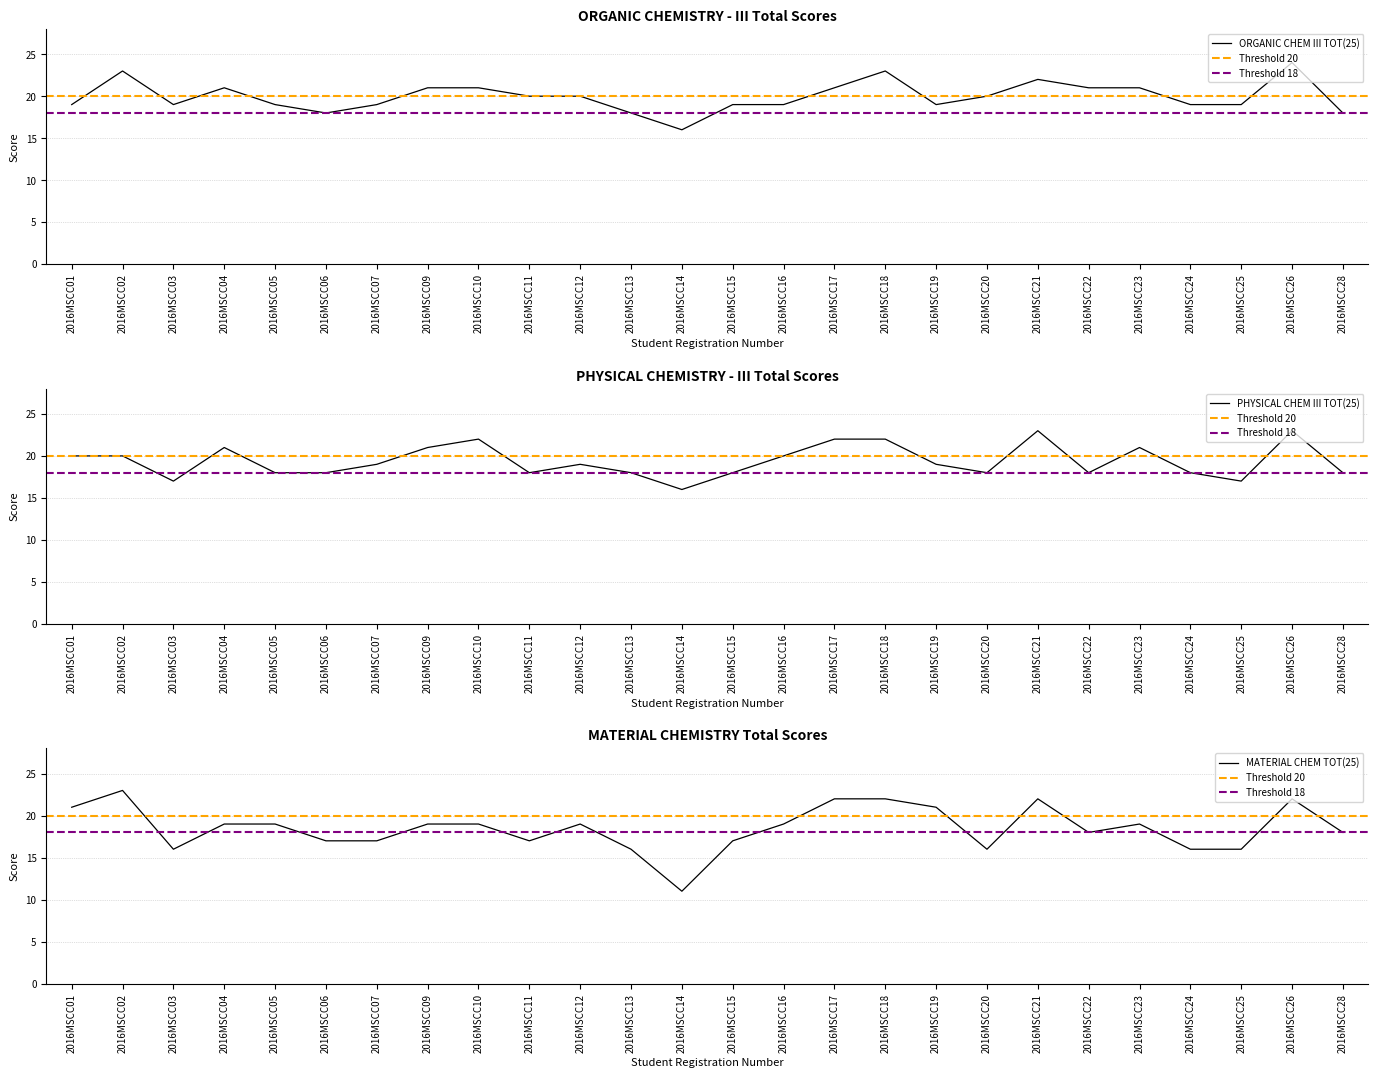

The MATERIAL CHEM TOT(25) series shows 9 at 2016MSCC03. True or false?

False